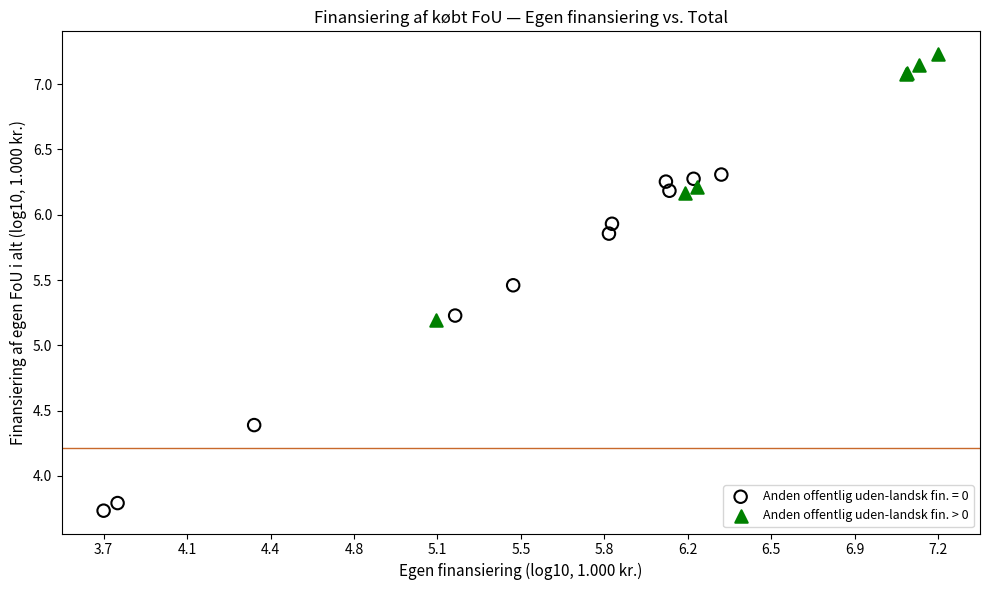

Which series reaches the maximum Y coordinate?

Anden offentlig uden-landsk fin. > 0